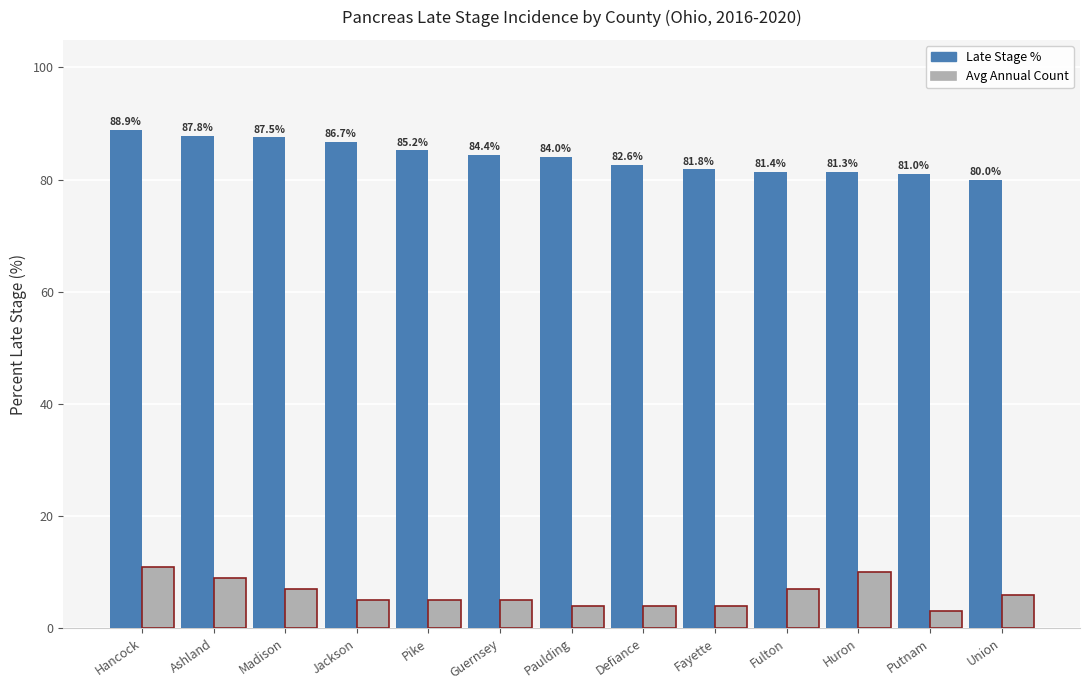

Reading left to right, extract all data points from this chart.

Late Stage %: Hancock=88.9	Ashland=87.8	Madison=87.5	Jackson=86.7	Pike=85.2	Guernsey=84.4	Paulding=84.0	Defiance=82.6	Fayette=81.8	Fulton=81.4	Huron=81.3	Putnam=81.0	Union=80.0
Avg Annual Count: Hancock=11.0	Ashland=9.0	Madison=7.0	Jackson=5.0	Pike=5.0	Guernsey=5.0	Paulding=4.0	Defiance=4.0	Fayette=4.0	Fulton=7.0	Huron=10.0	Putnam=3.0	Union=6.0